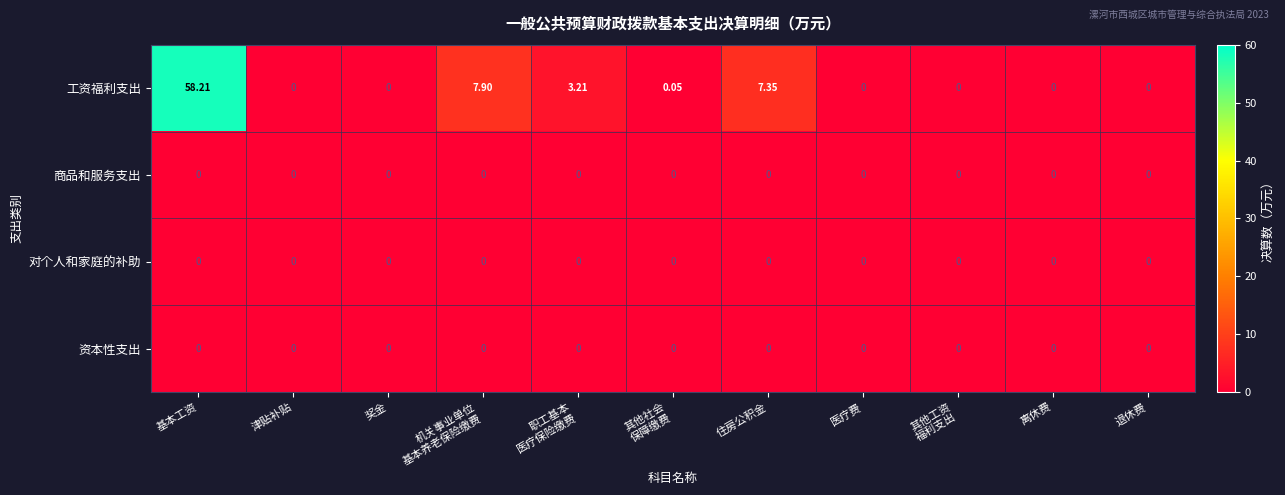

Which series has the widest spread of values?

工资福利支出